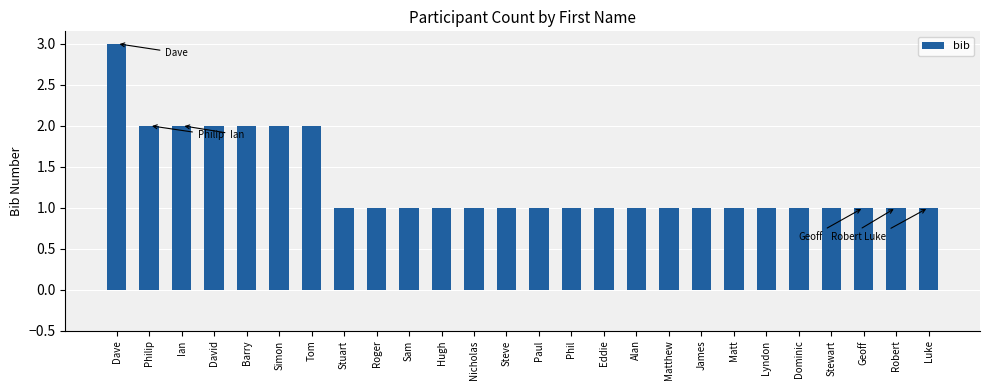

What is the sum of all values?

34